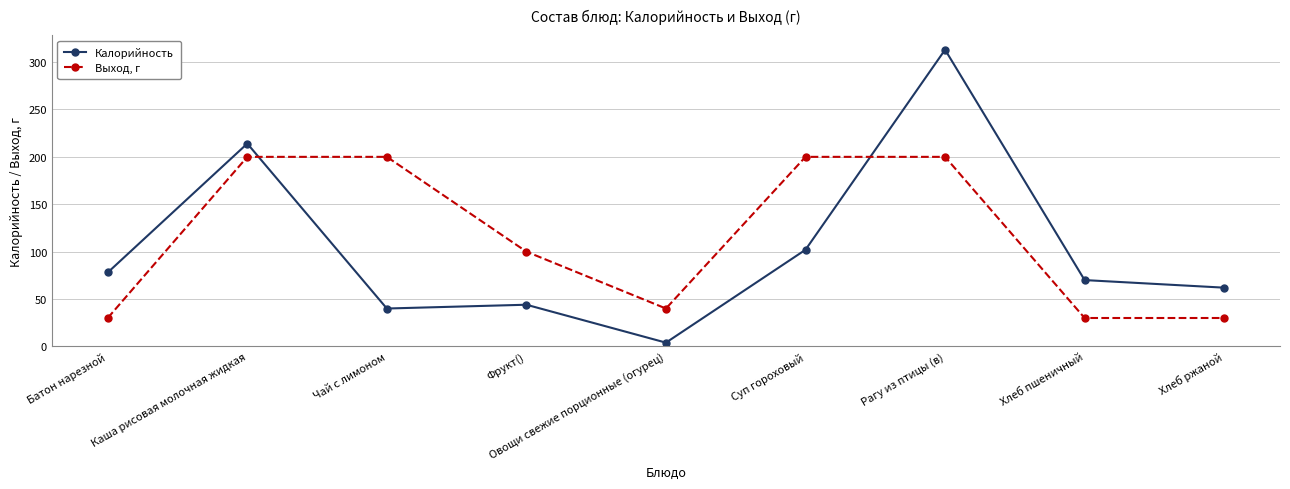

At Овощи свежие порционные (огурец), list the series in order from largest to smallest.

Выход, г, Калорийность